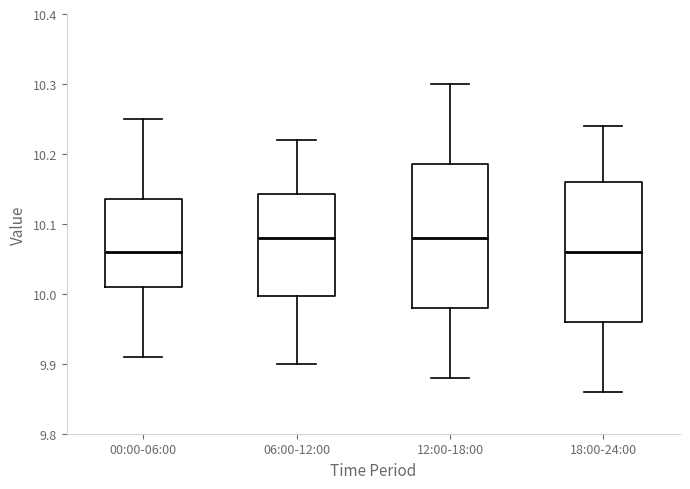

Reading left to right, transcribe this box plot: for each box, give where its median line is, the range the box spans, and where its two whiskers end, as read against the y-axis. The values are not printed on the chart, so give them approximately, as read against the axis.

00:00-06:00: median 10.06, box 10.01 to 10.14, whiskers 9.91 to 10.25
06:00-12:00: median 10.08, box 10.00 to 10.14, whiskers 9.90 to 10.22
12:00-18:00: median 10.08, box 9.98 to 10.19, whiskers 9.88 to 10.30
18:00-24:00: median 10.06, box 9.96 to 10.16, whiskers 9.86 to 10.24